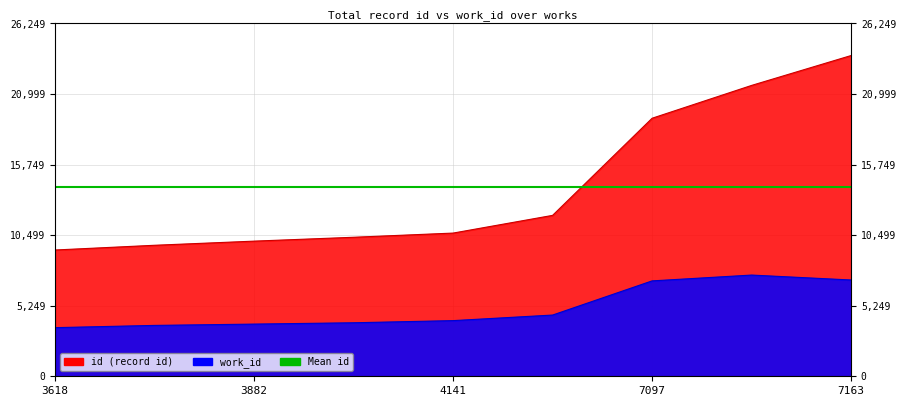

True or false: work_id has more than 0 points higher than both neighbors.

True